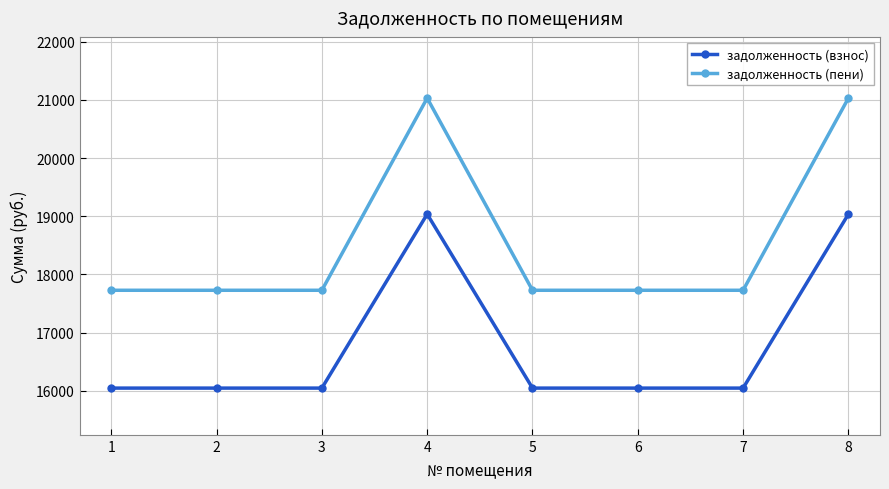

True or false: задолженность (взнос) and задолженность (пени) intersect in this chart.

False